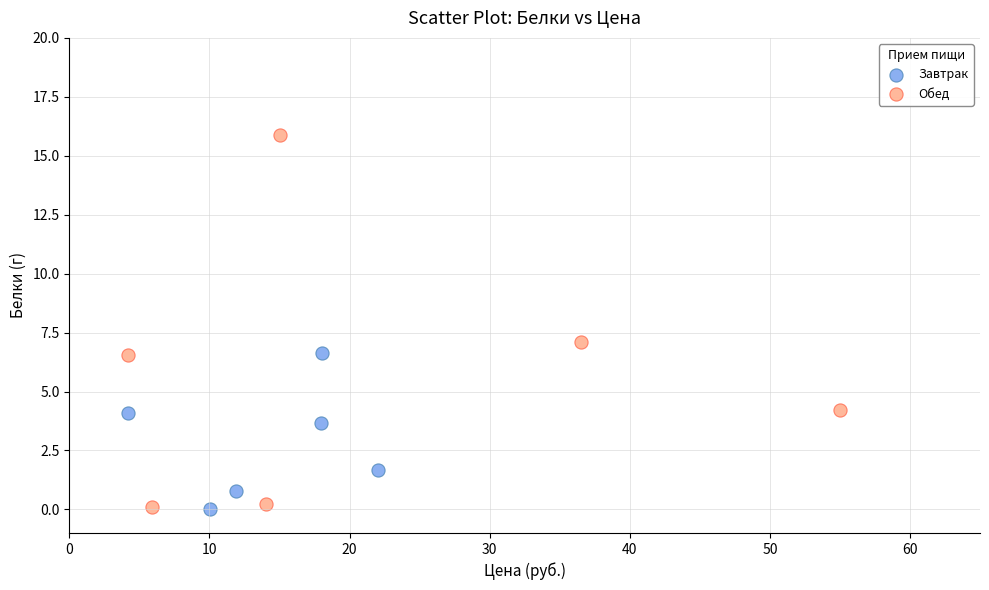

Which series contains the highest Y value?

Обед